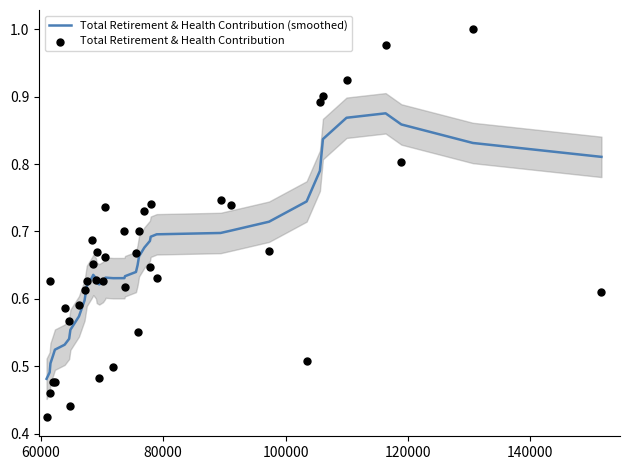

Which series has the widest spread of Y values?

Total Retirement & Health Contribution